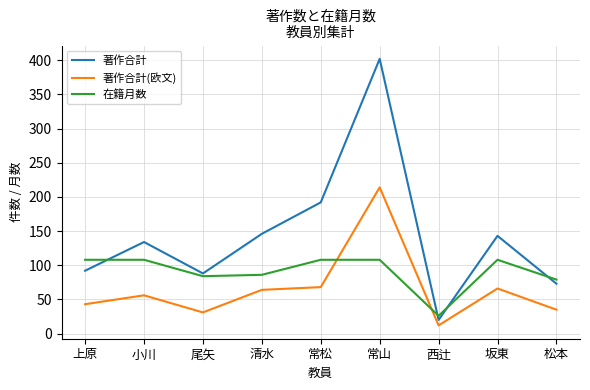

Rank the series at 坂東 from lowest to highest value.

著作合計(欧文), 在籍月数, 著作合計